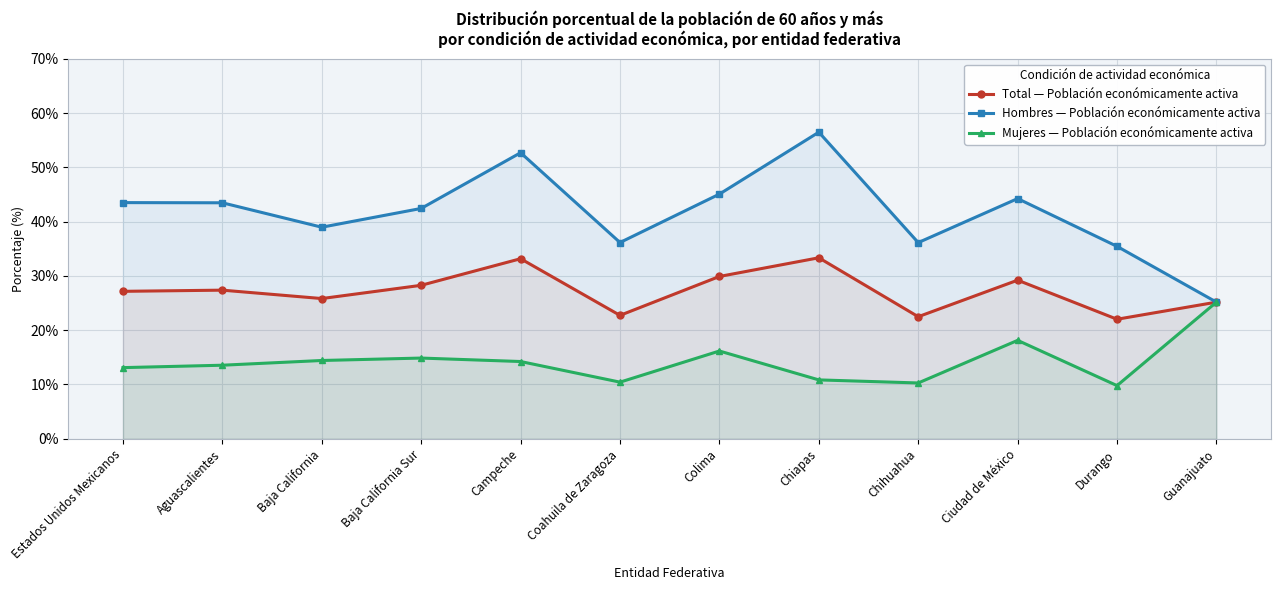

Is it true that Total — Población económicamente activa equals 22.7 at Coahuila de Zaragoza?

True